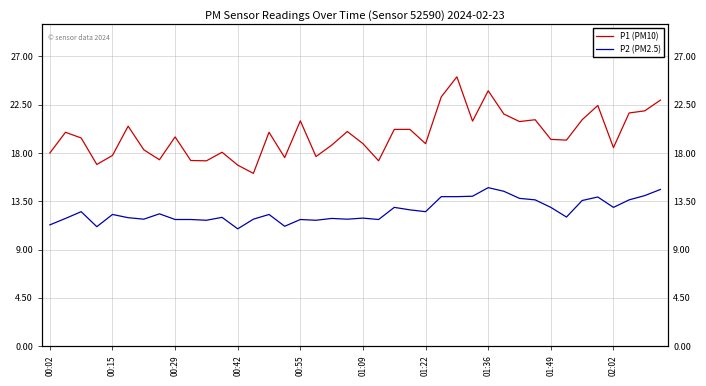

True or false: P2 (PM2.5) and P1 (PM10) cross at least once.

False